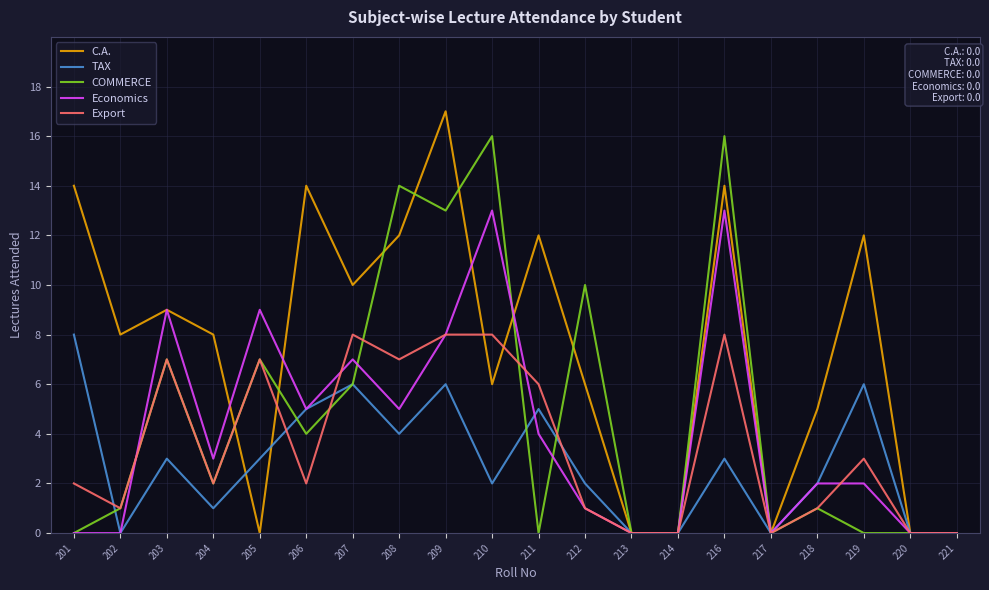

How many lines are shown in the chart?

5